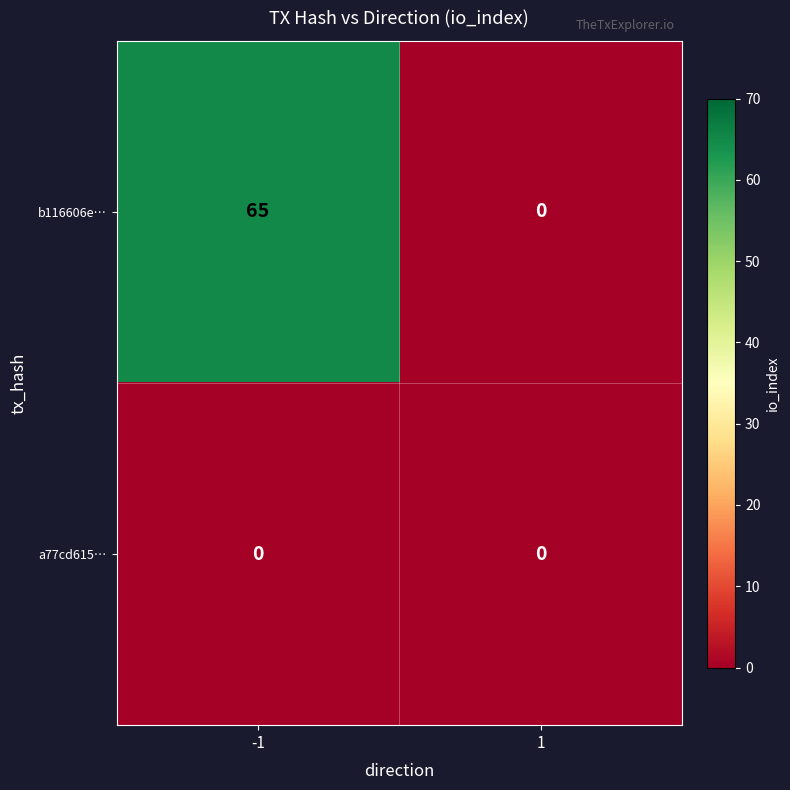

Which series has the largest range (max minus min)?

b116606e…